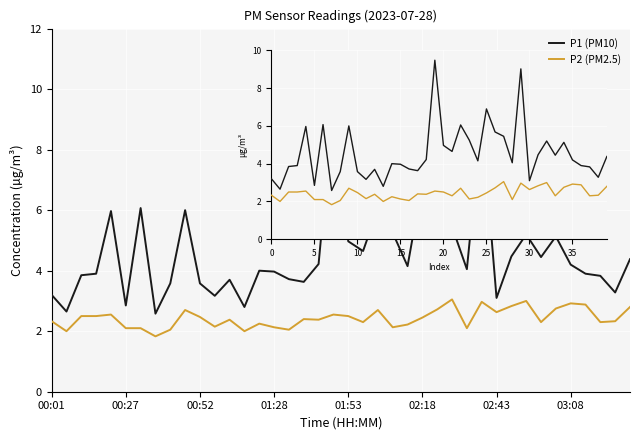

True or false: P2 (PM2.5) and P1 (PM10) intersect in this chart.

False